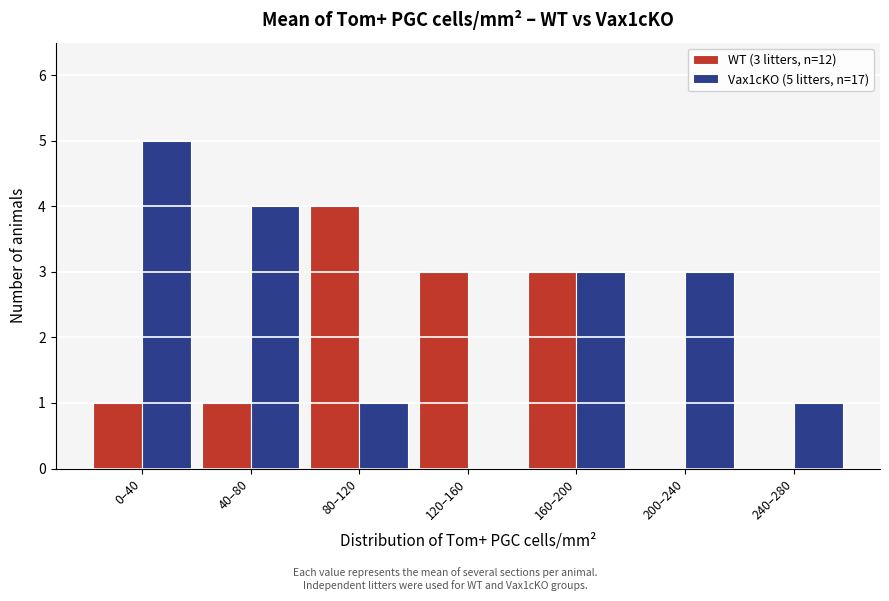

Reading right to left, what are all the values shown in this chart?

WT (3 litters, n=12): 240–280=0	200–240=0	160–200=3	120–160=3	80–120=4	40–80=1	0–40=1
Vax1cKO (5 litters, n=17): 240–280=1	200–240=3	160–200=3	120–160=0	80–120=1	40–80=4	0–40=5